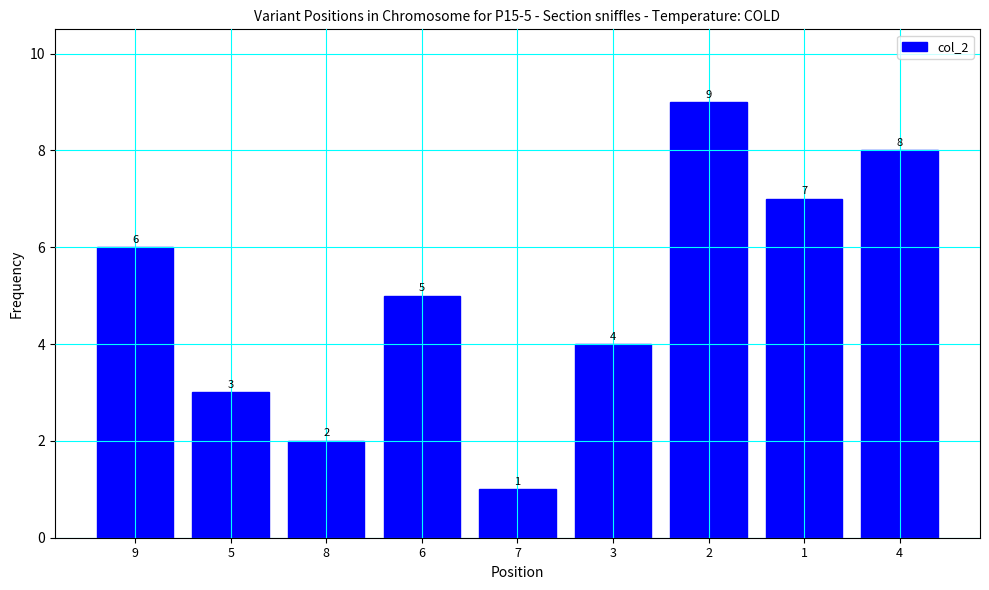

Reading left to right, extract all data points from this chart.

9=6	5=3	8=2	6=5	7=1	3=4	2=9	1=7	4=8